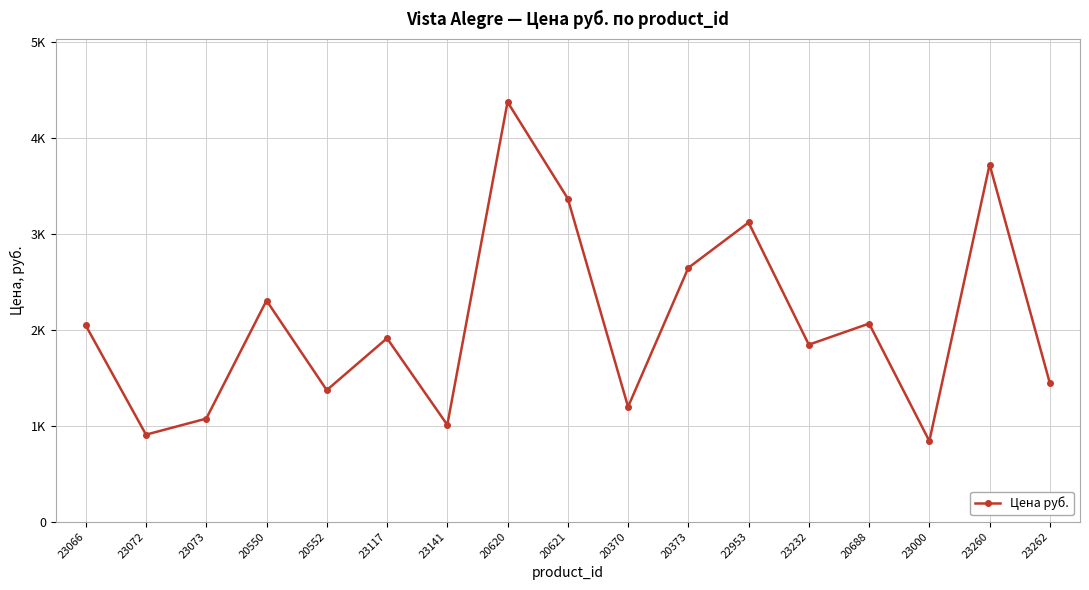

Does the chart display data point markers on the line(s)?

Yes